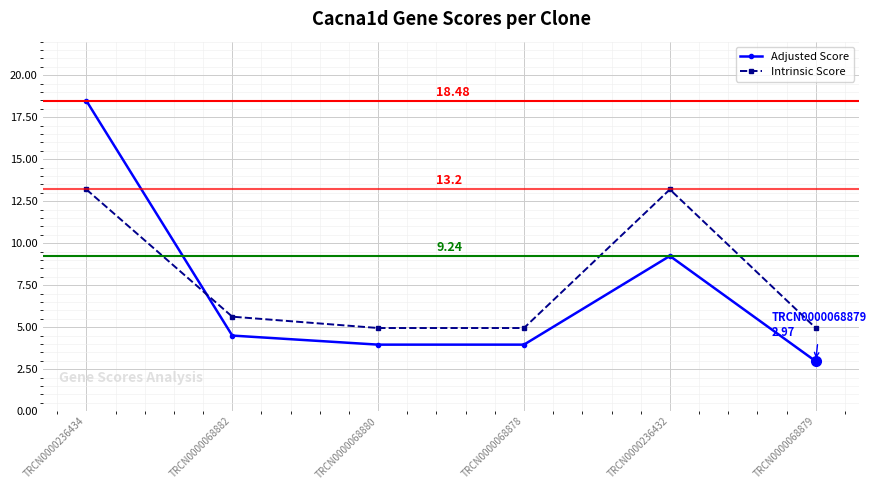

What is the label of the 2nd point from the right?

TRCN0000236432